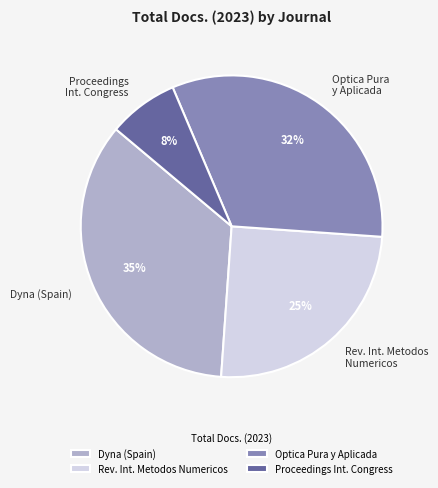

To the nearest percent, what percentage of the pie is Dyna (Spain)?

35%